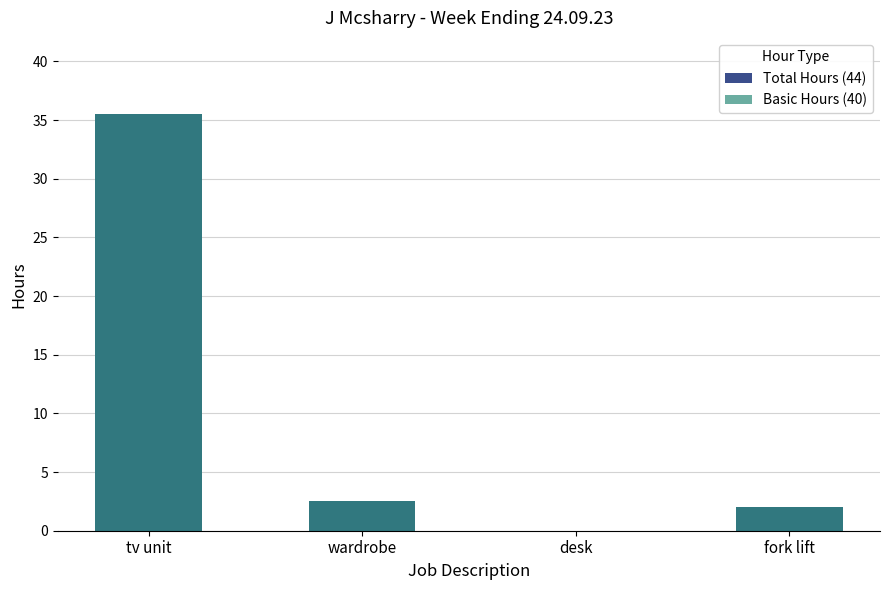

At which label does Total Hours (44) first exceed 2?

tv unit